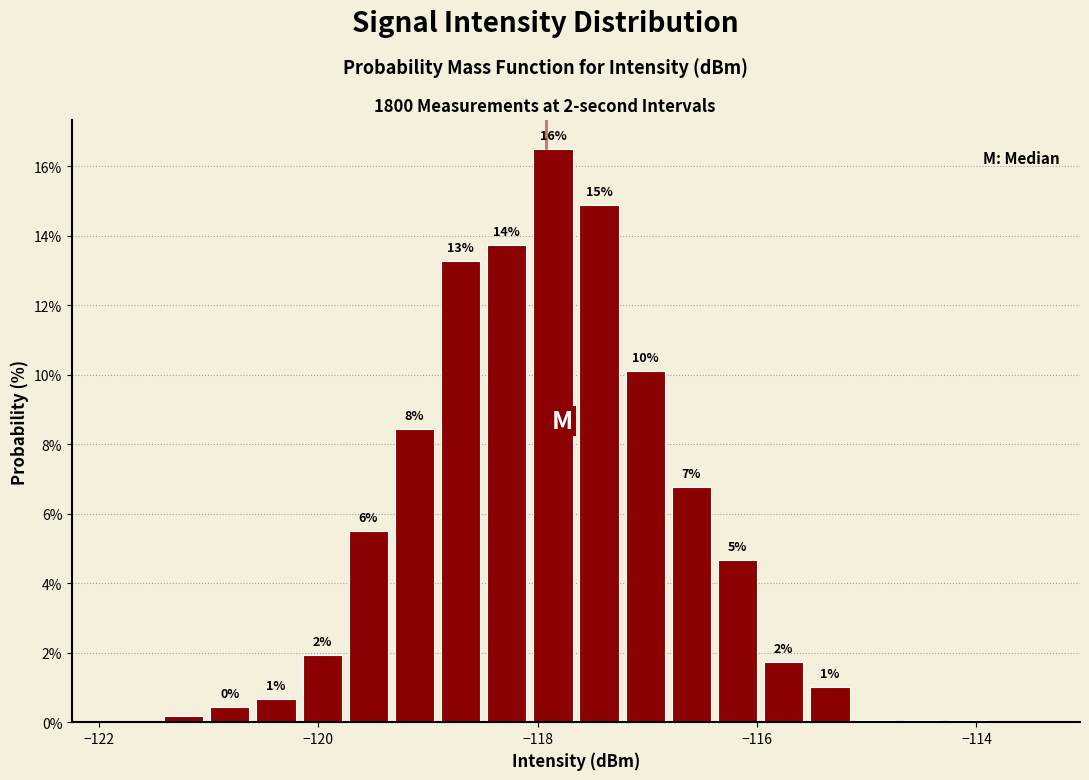

Read against the x-axis, roughly where is the centre of the tallest bar?

-117.8